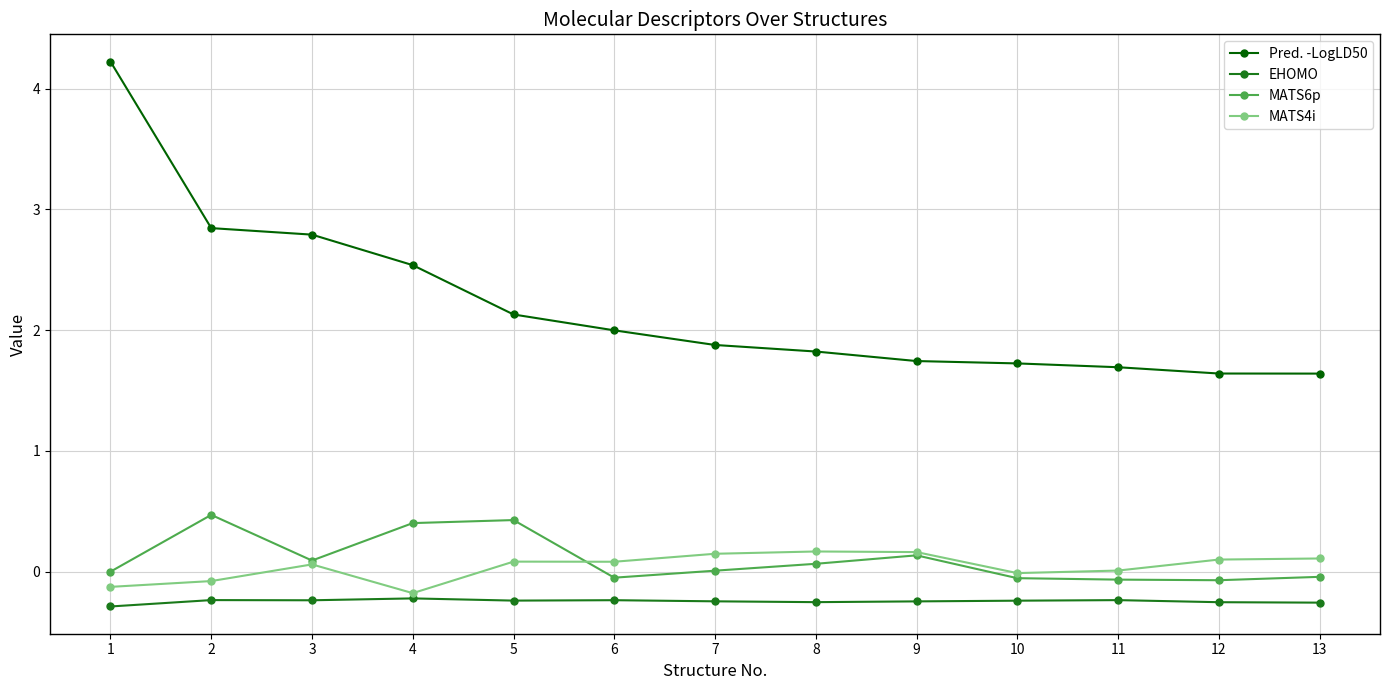

How many lines are shown in the chart?

4